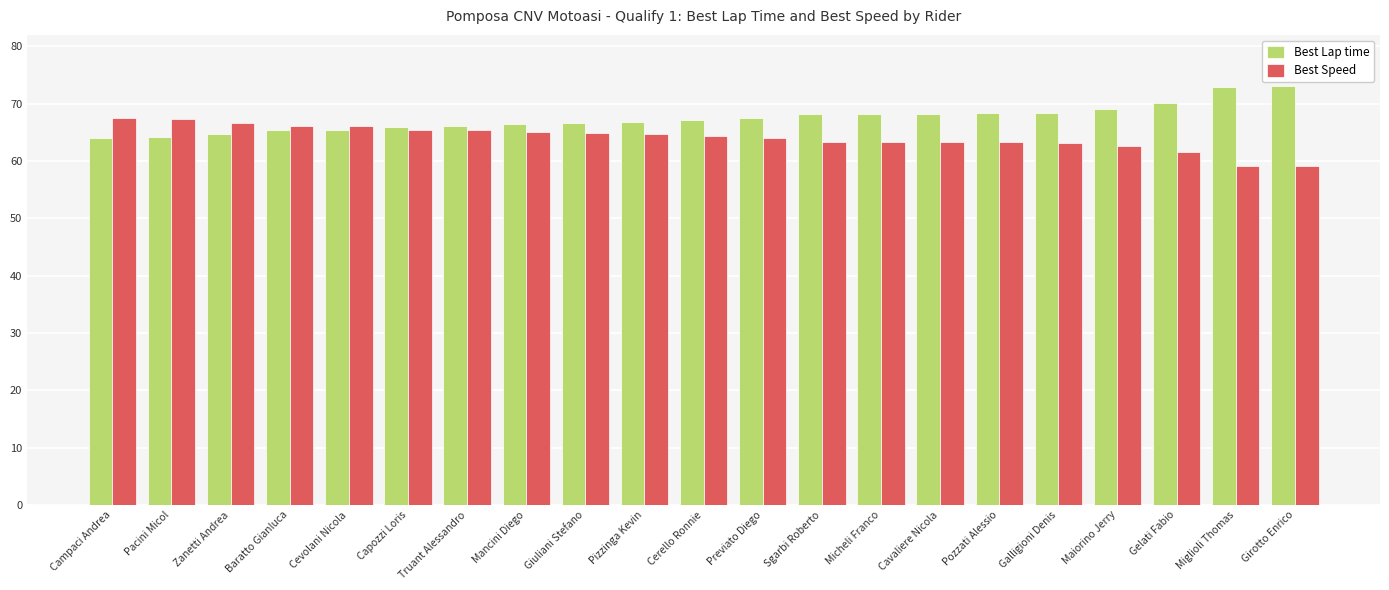

What is the label of the 18th bar from the right?

Baratto Gianluca